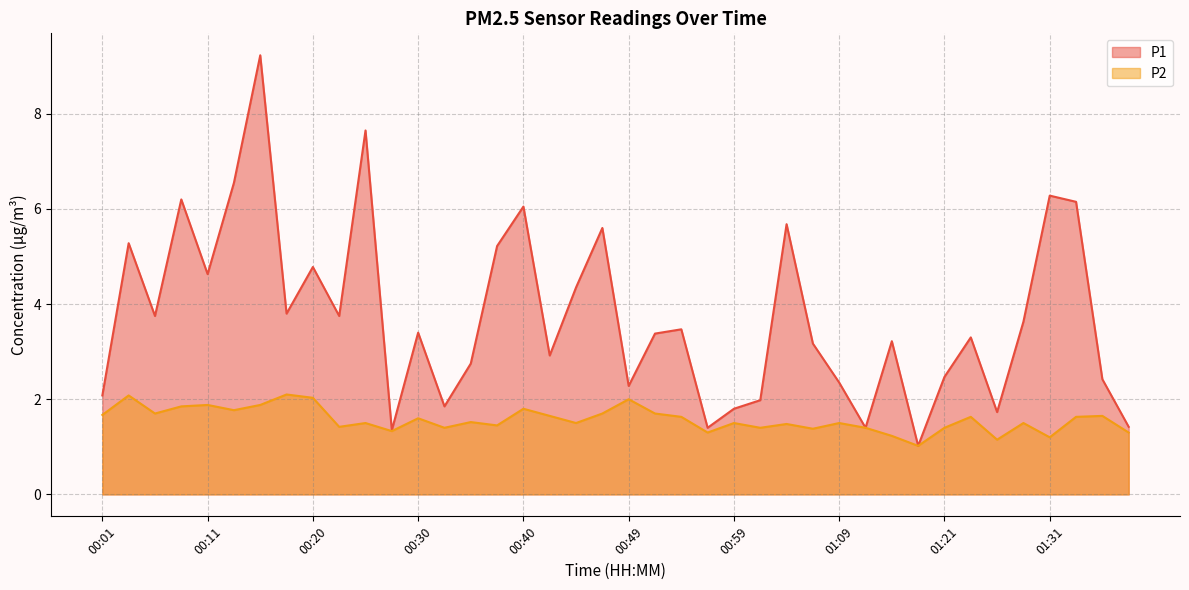

What is the total value across all series at 00:35?

4.3